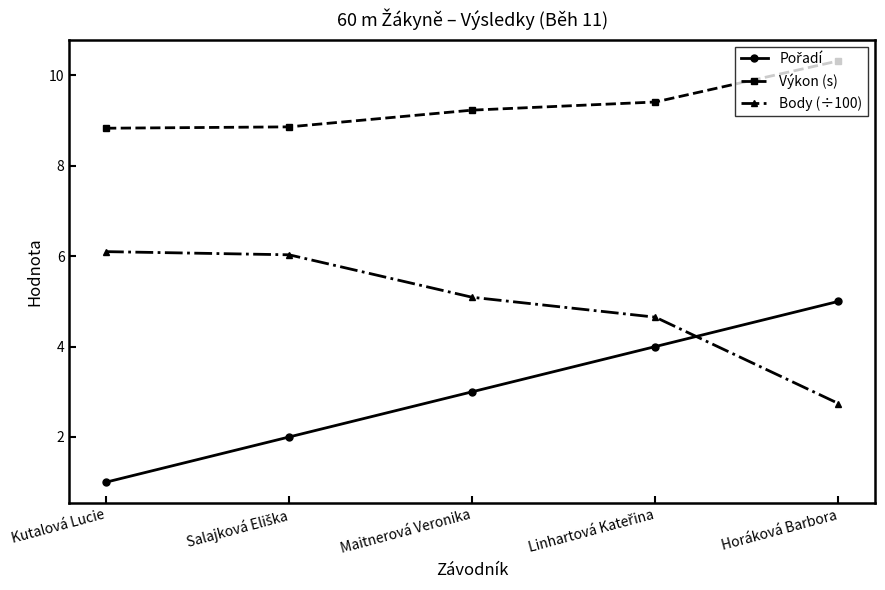

How many lines are shown in the chart?

3